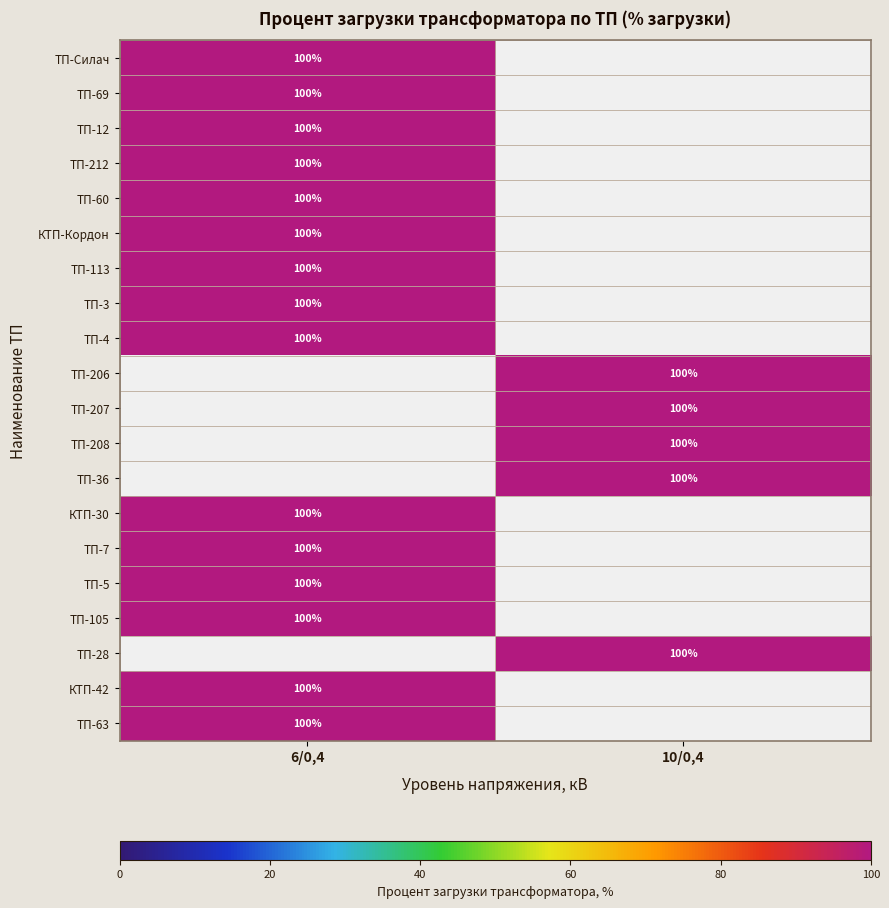

How many categories are shown in the chart?

2